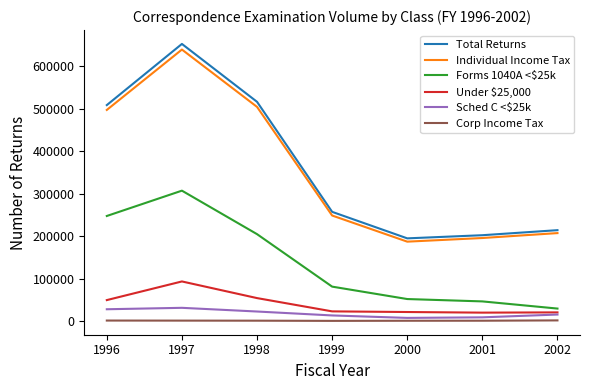

Which series has the widest spread of values?

Total Returns